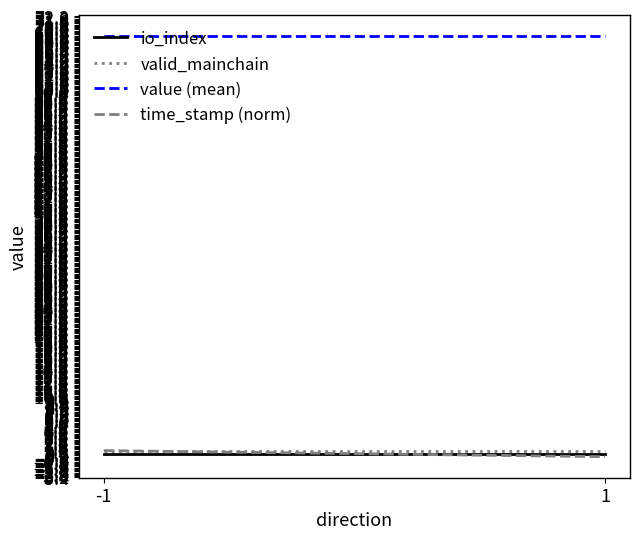

At which label is time_stamp (norm) closest to 0?

1